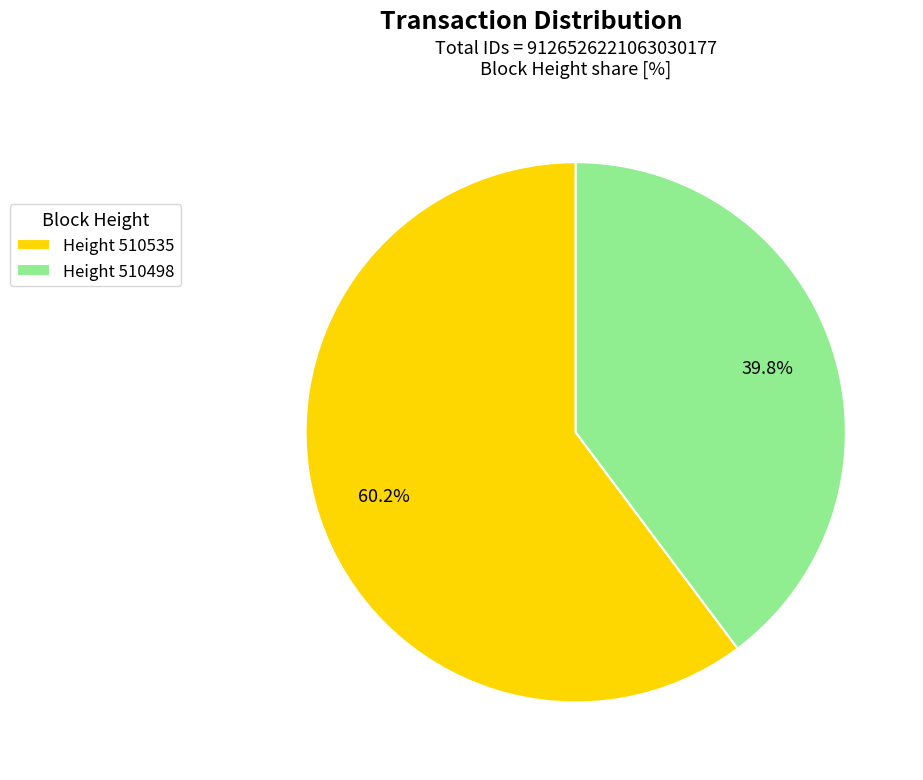

Rank the categories by value from highest to lowest.

Height 510535, Height 510498